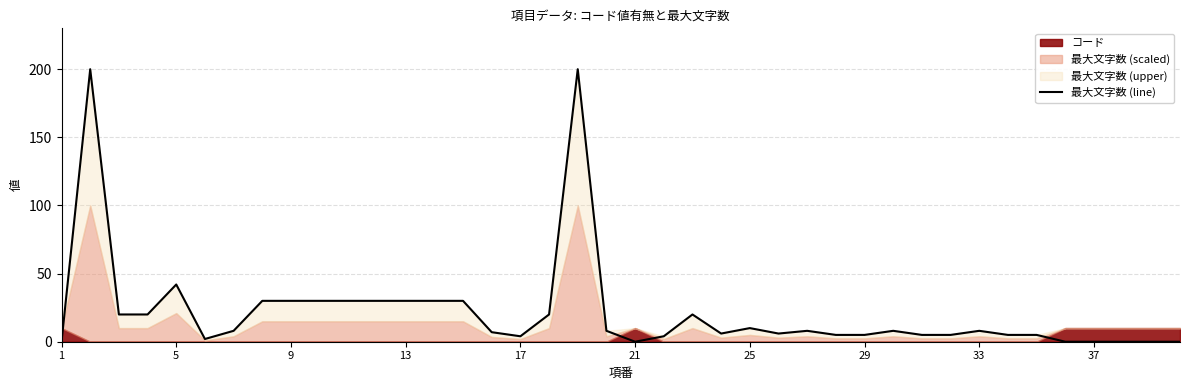

What is the change in value from 10 to 26?

-22